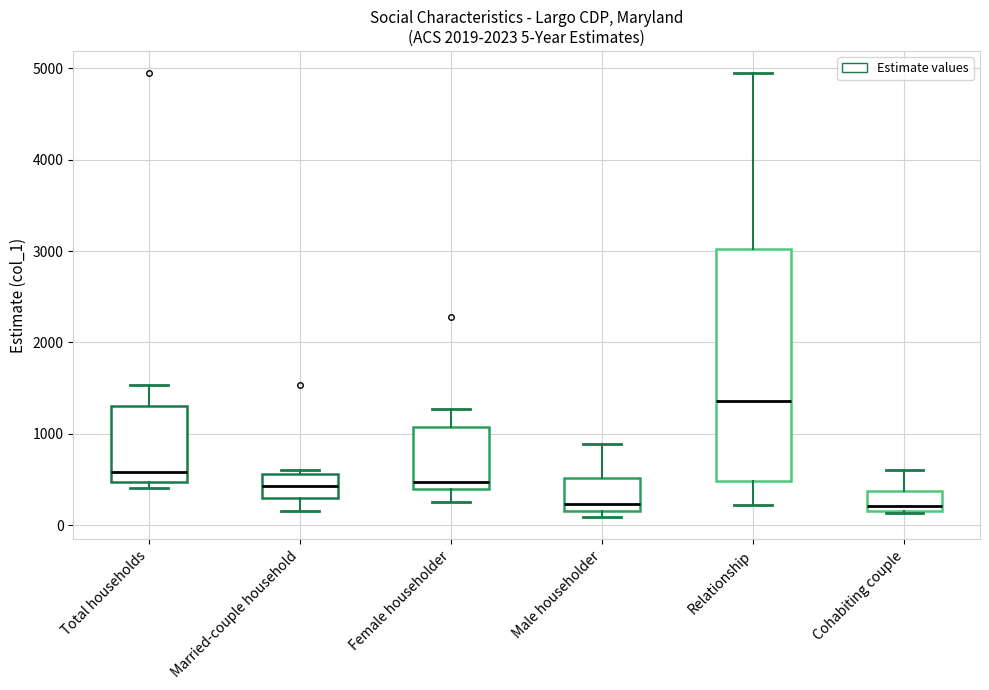

Which box's median line is the highest?

Relationship